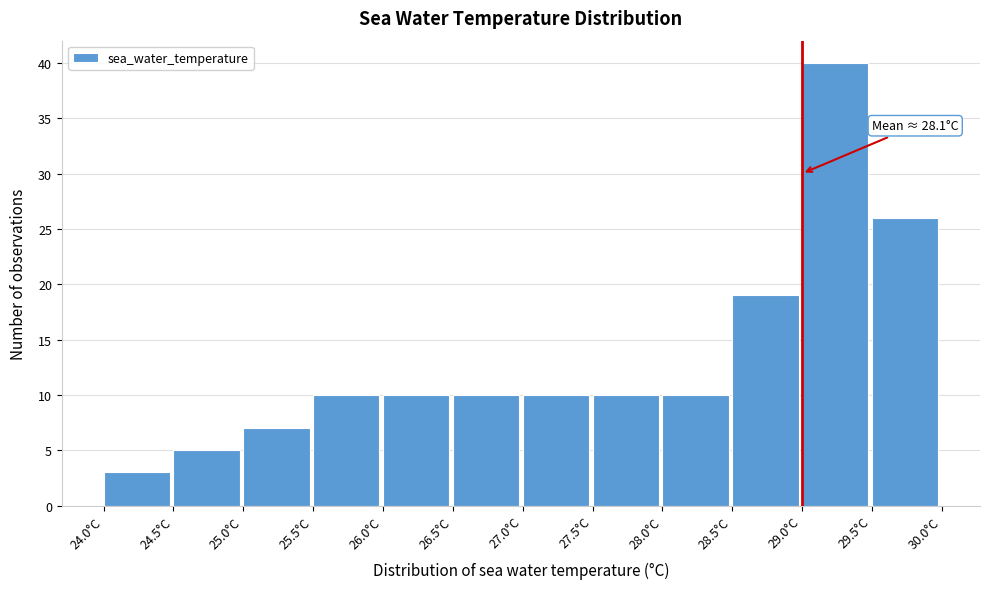

Which range on the x-axis has the tallest bar?

29.0 to 29.5